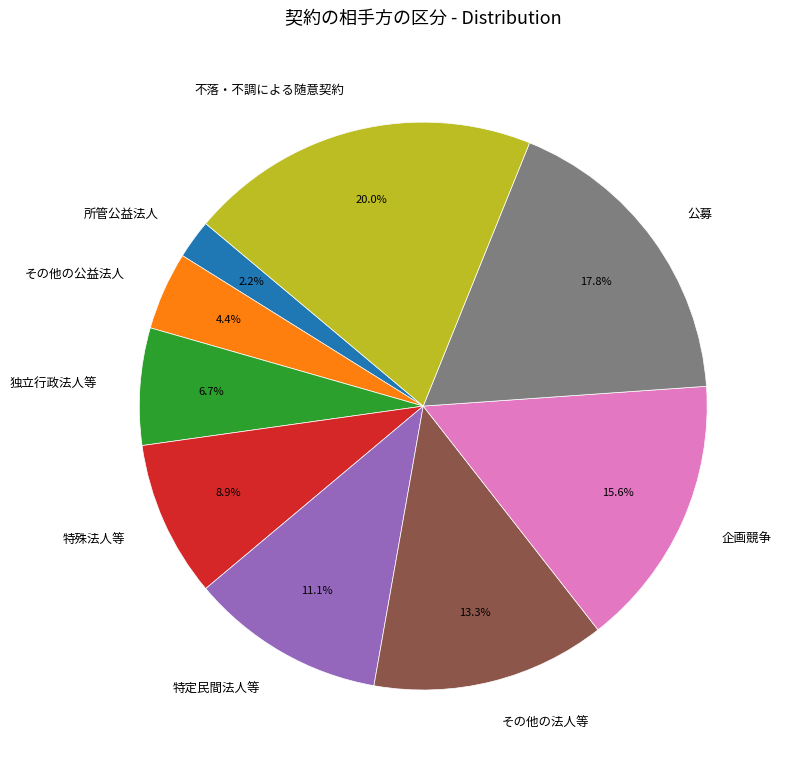

What percentage is the その他の公益法人 slice, to the nearest percent?

4%